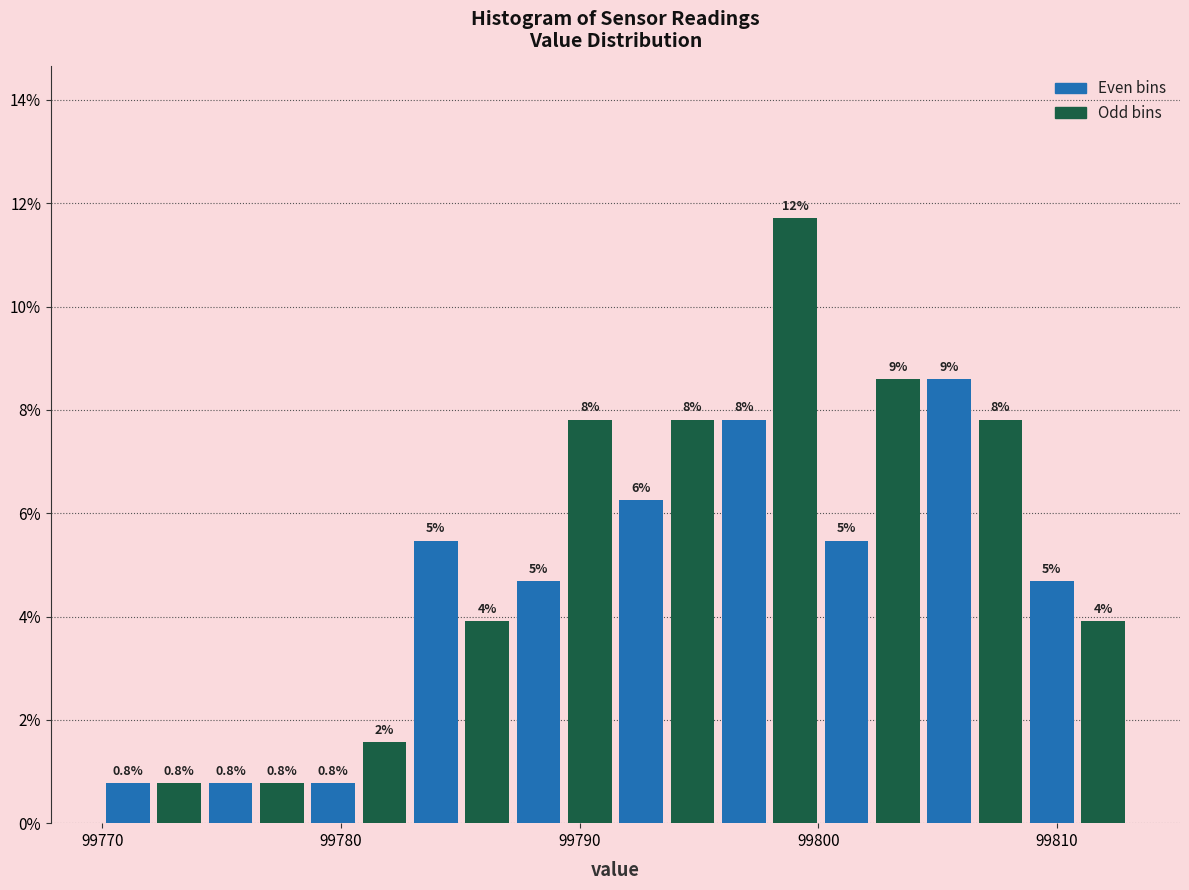

Around what value on the x-axis is the tallest bar? Give the approximate position of its centre, as read against the axis.

99799